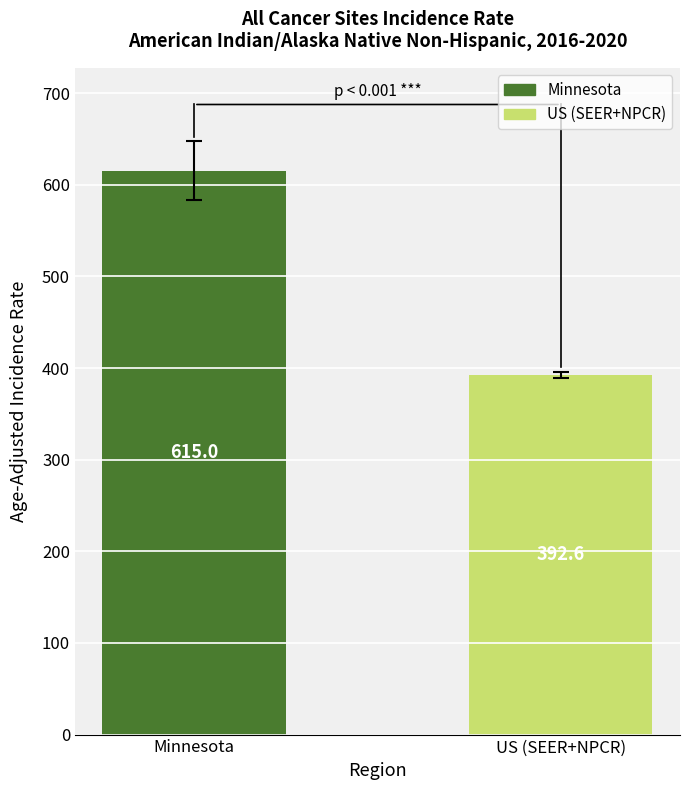

Between Minnesota and US (SEER+NPCR), which is larger?

Minnesota